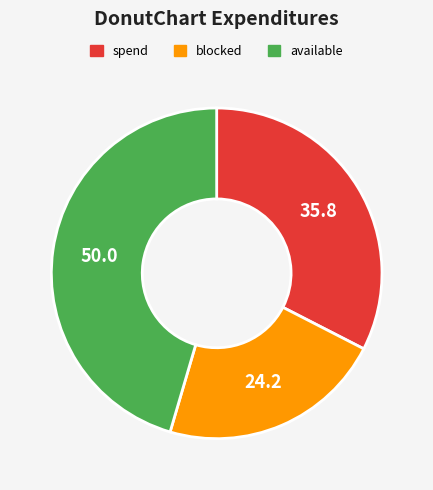

Do spend and blocked together represent more than half of the pie?

Yes